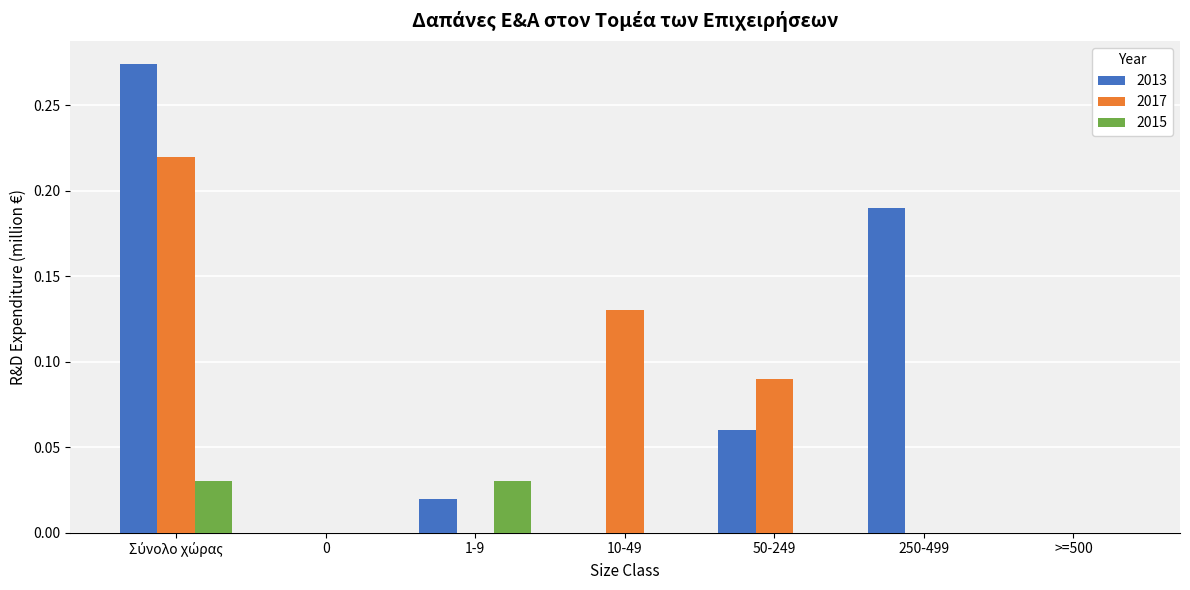

What is the sum of all 2017 values?

0.4